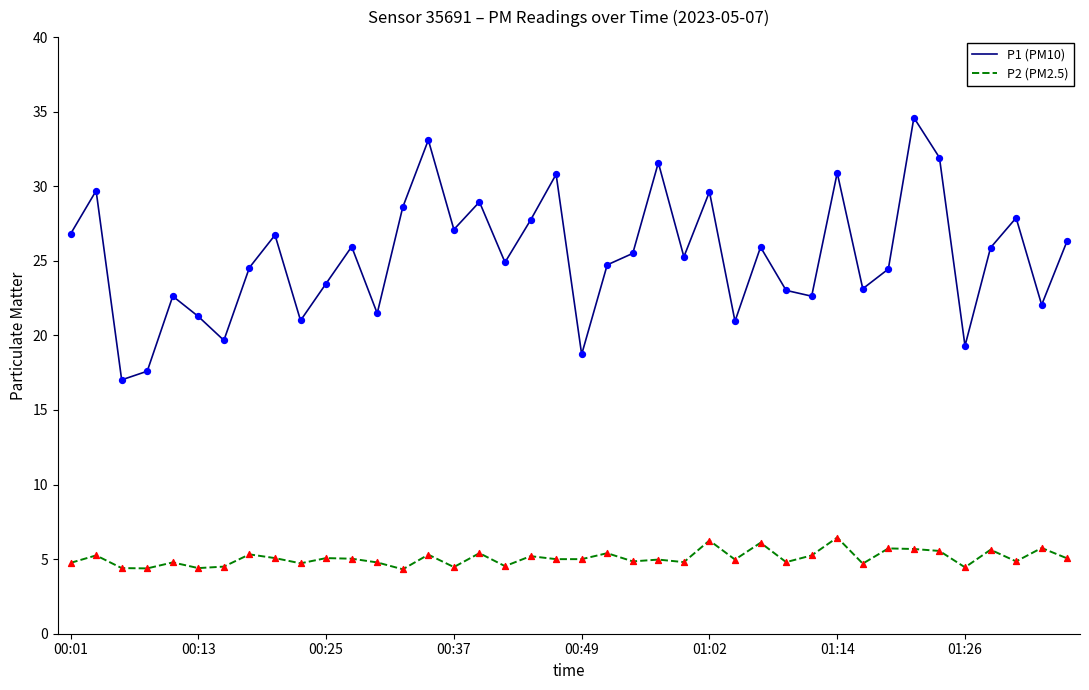

Which series has the widest spread of values?

P1 (PM10)